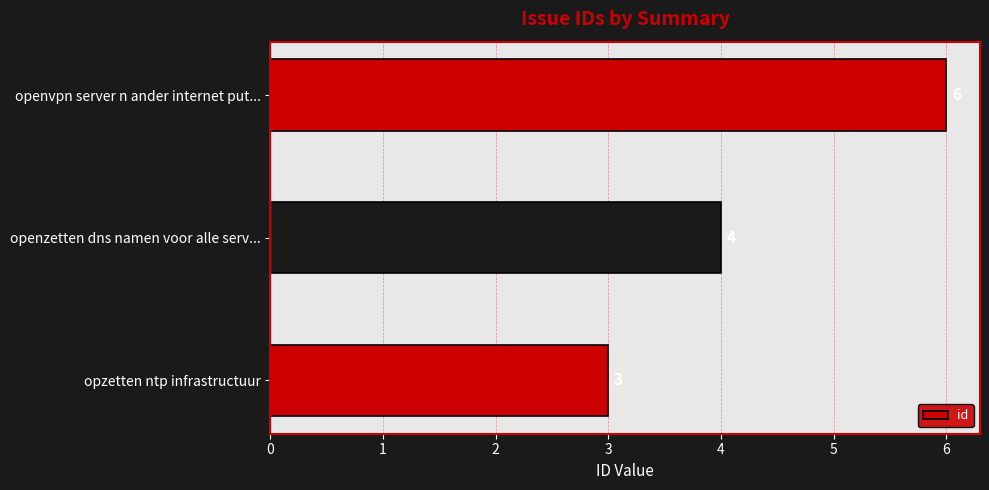

What is the average value?

4